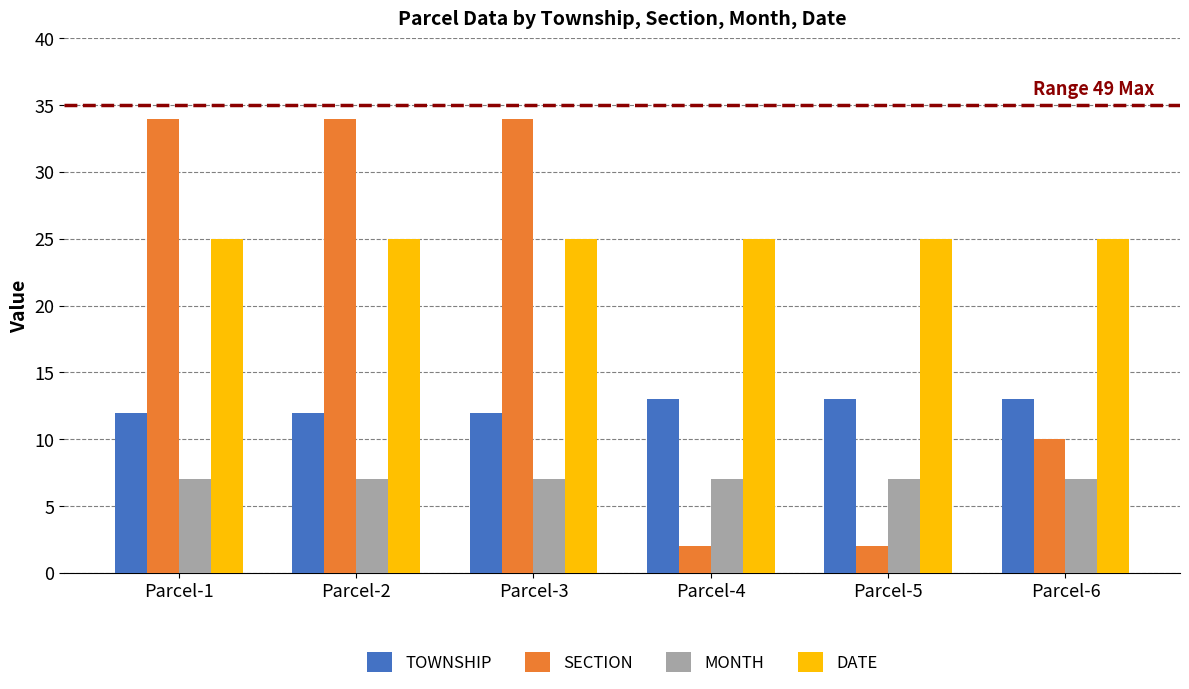

What are all the series names shown in the legend?

TOWNSHIP, SECTION, MONTH, DATE